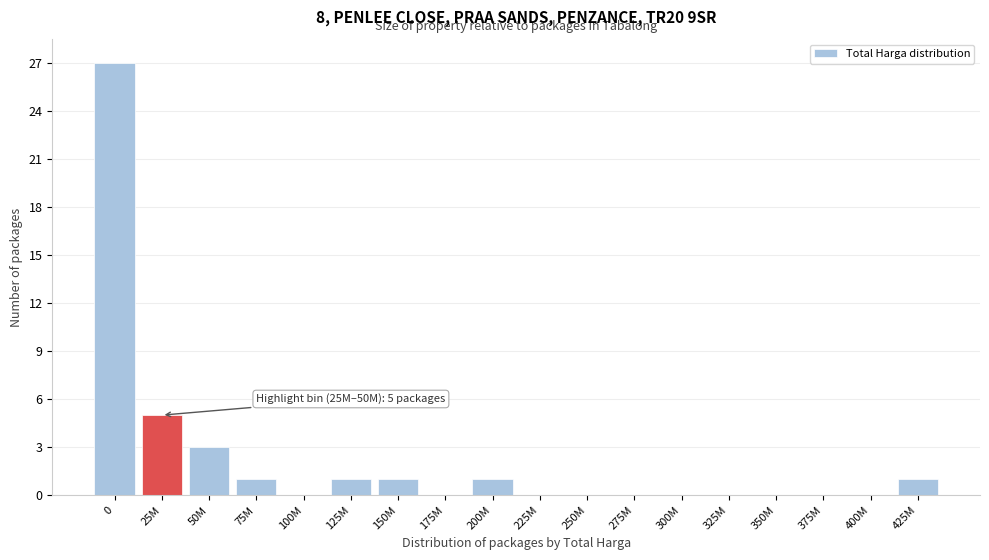

Reading right to left, list all the values displayed in this chart.

425M=1	400M=0	375M=0	350M=0	325M=0	300M=0	275M=0	250M=0	225M=0	200M=1	175M=0	150M=1	125M=1	100M=0	75M=1	50M=3	25M=5	0=27